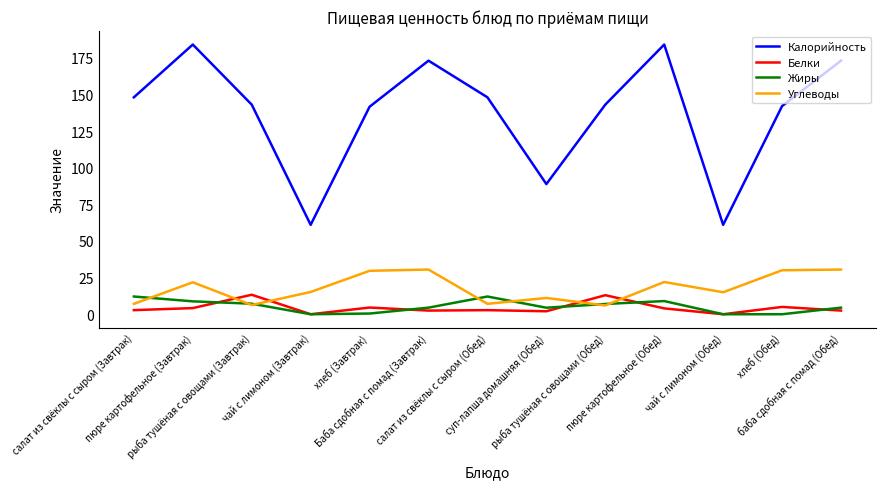

Which series has the largest total across all categories?

Калорийность